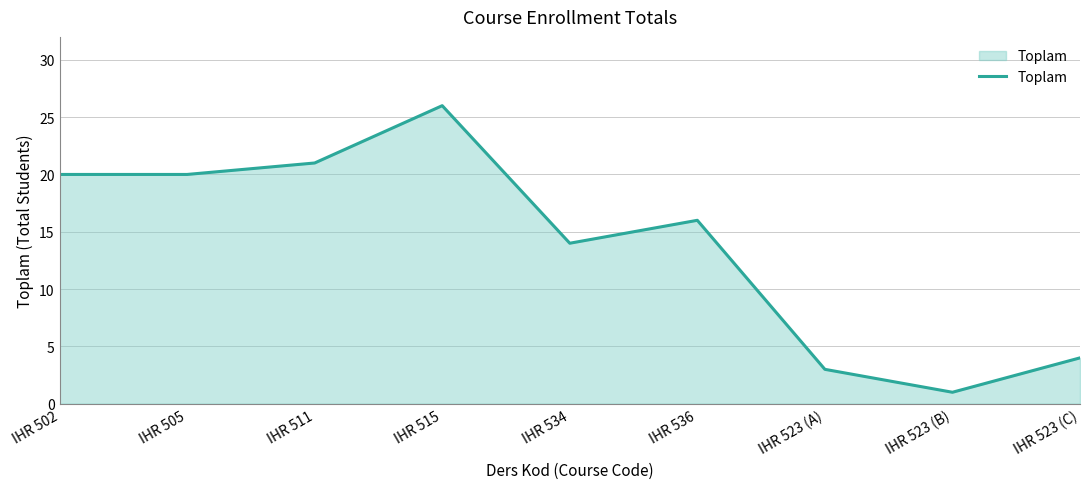

What is the difference between the maximum and second lowest values?

23